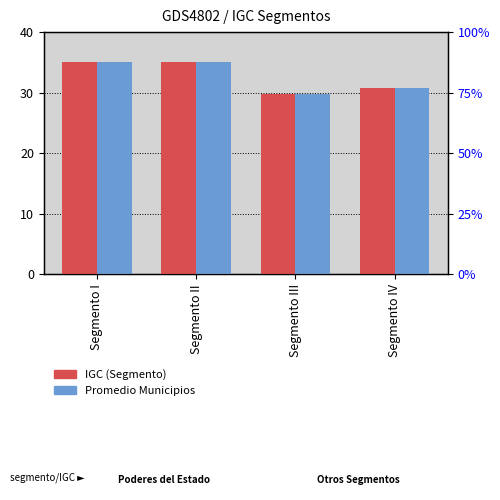

What is the maximum value shown in the chart?

35.0